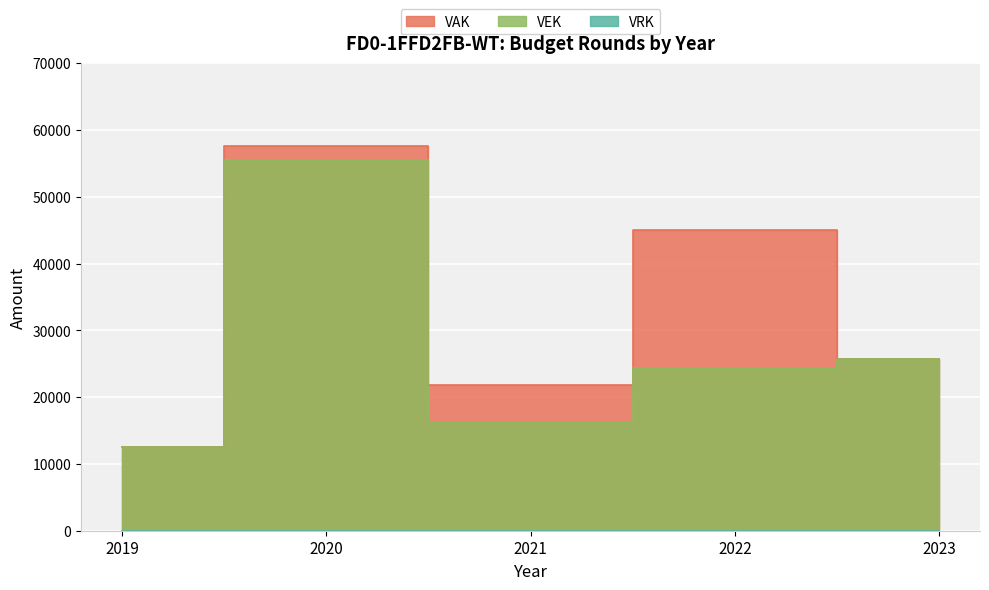

Is it true that VAK equals 44986 at 2022?

True